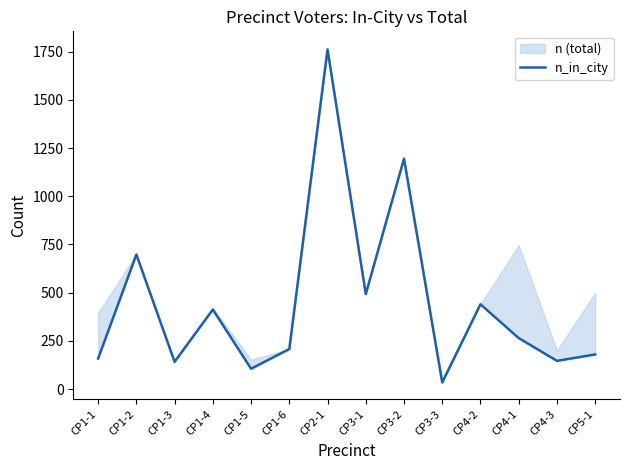

What is the minimum value shown in the chart?

35